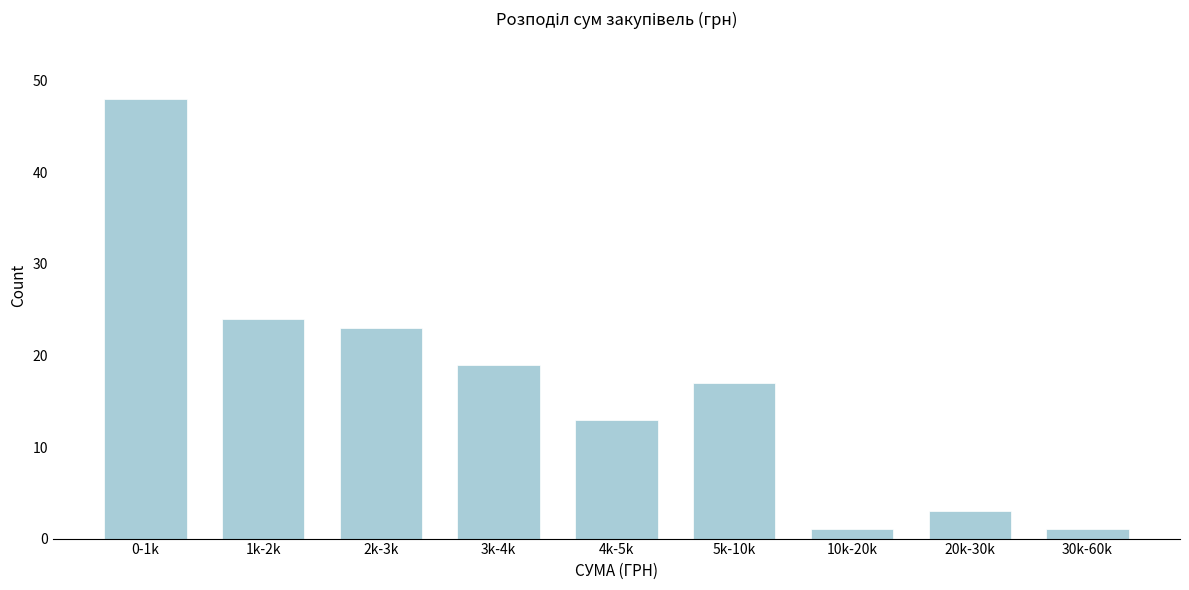

Reading left to right, list all the values displayed in this chart.

48	24	23	19	13	17	1	3	1